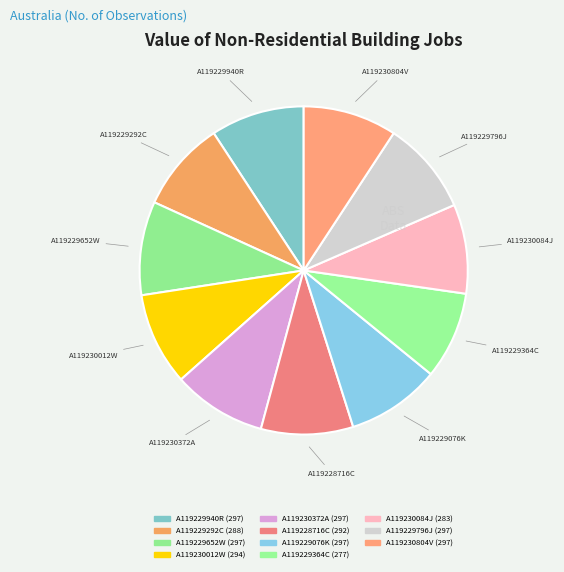

Does any single category account for the majority?

No